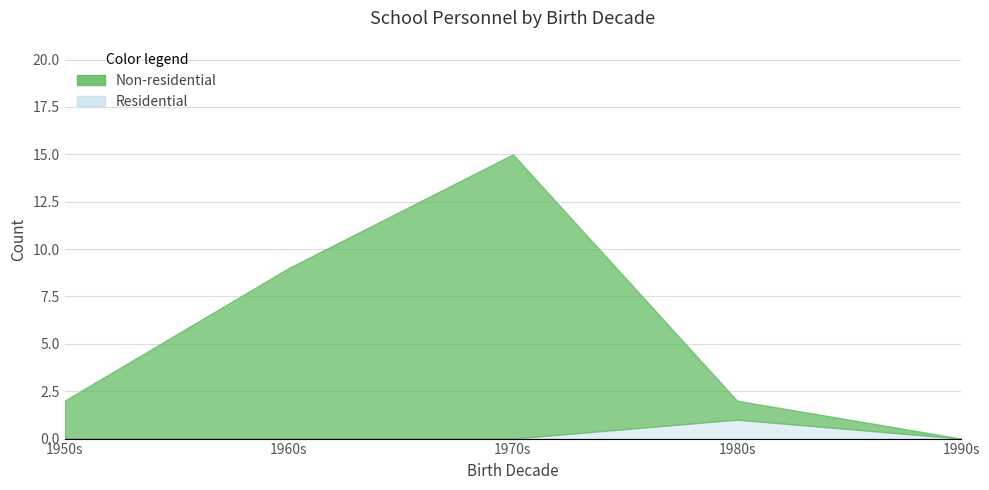

True or false: Non-residential and Residential cross at least once.

False